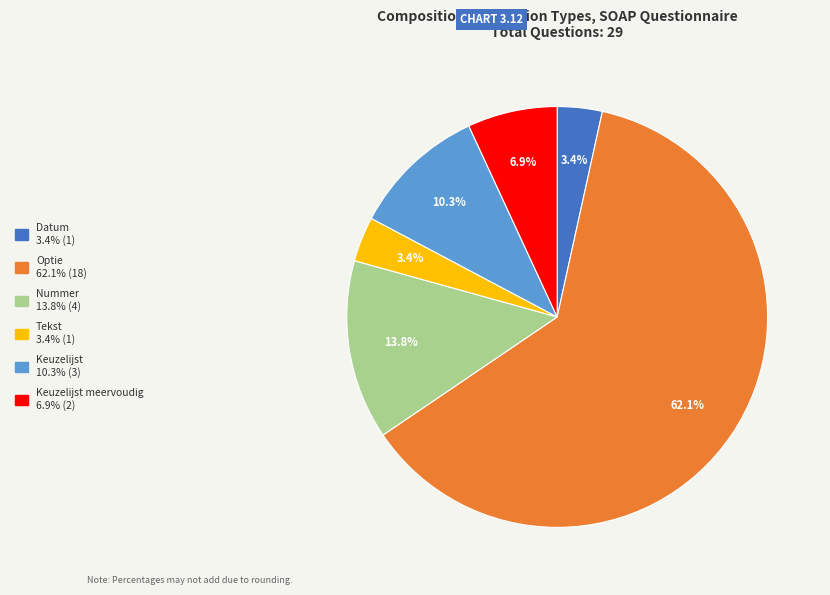

Does any single category account for the majority?

Yes